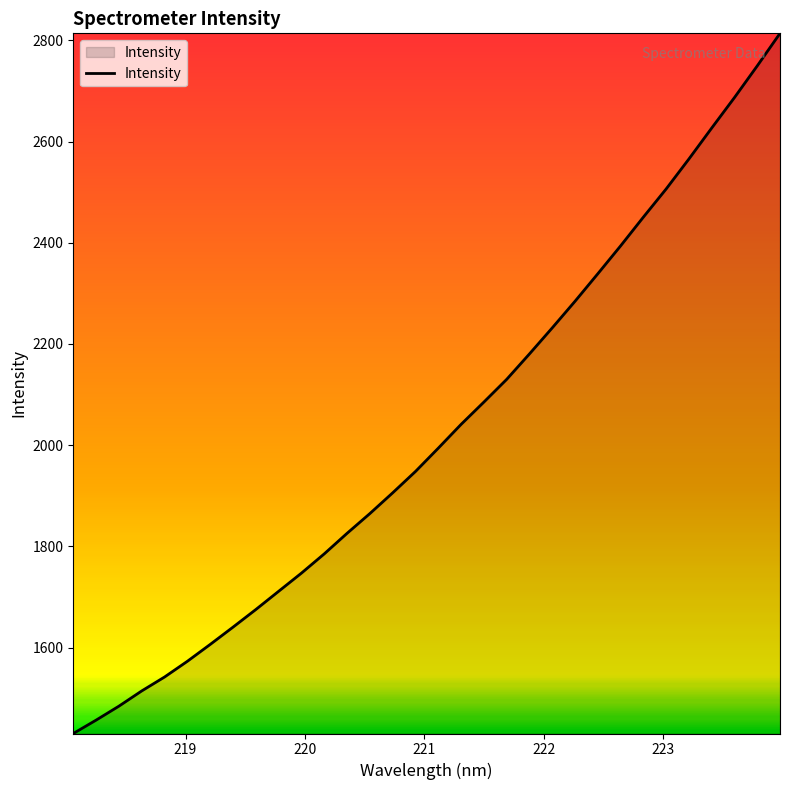

What is the greatest value displayed?

2814.0